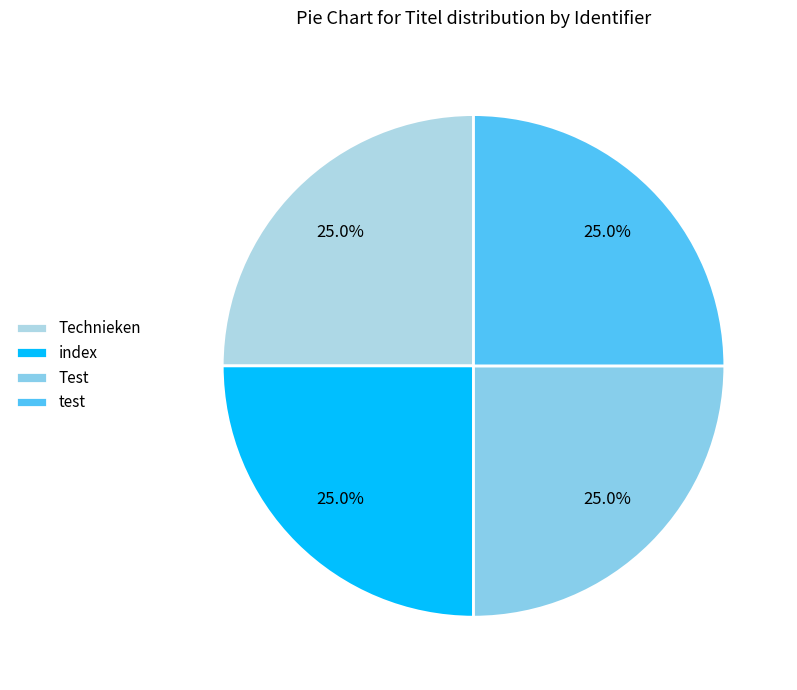

To the nearest percent, what portion does test represent?

25%